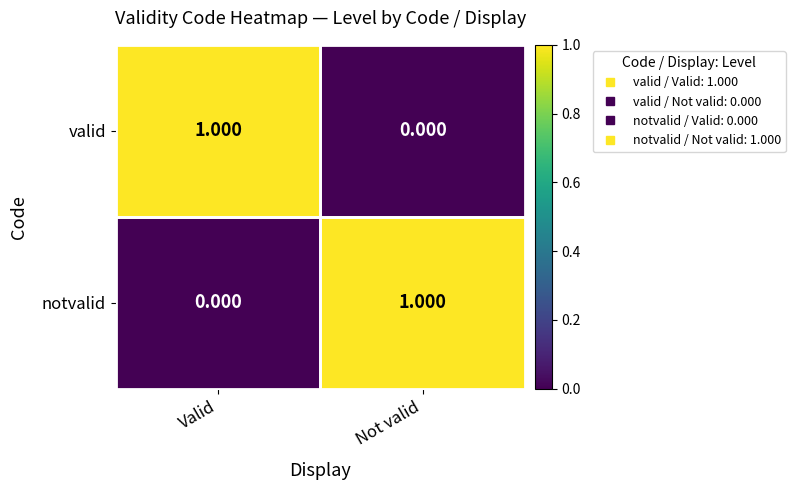

At which label does valid reach its minimum?

Not valid